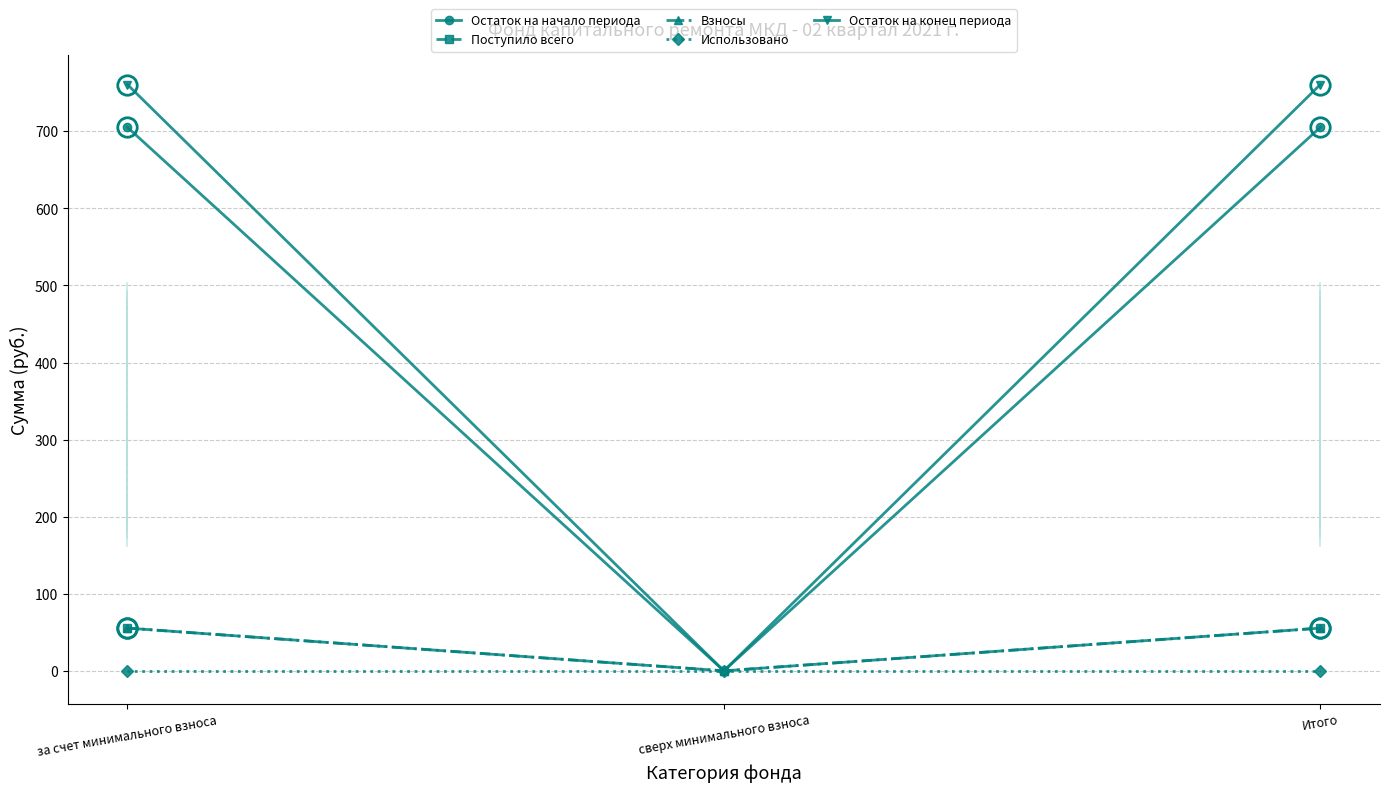

At how many categories does at least one series exceed 299?

2